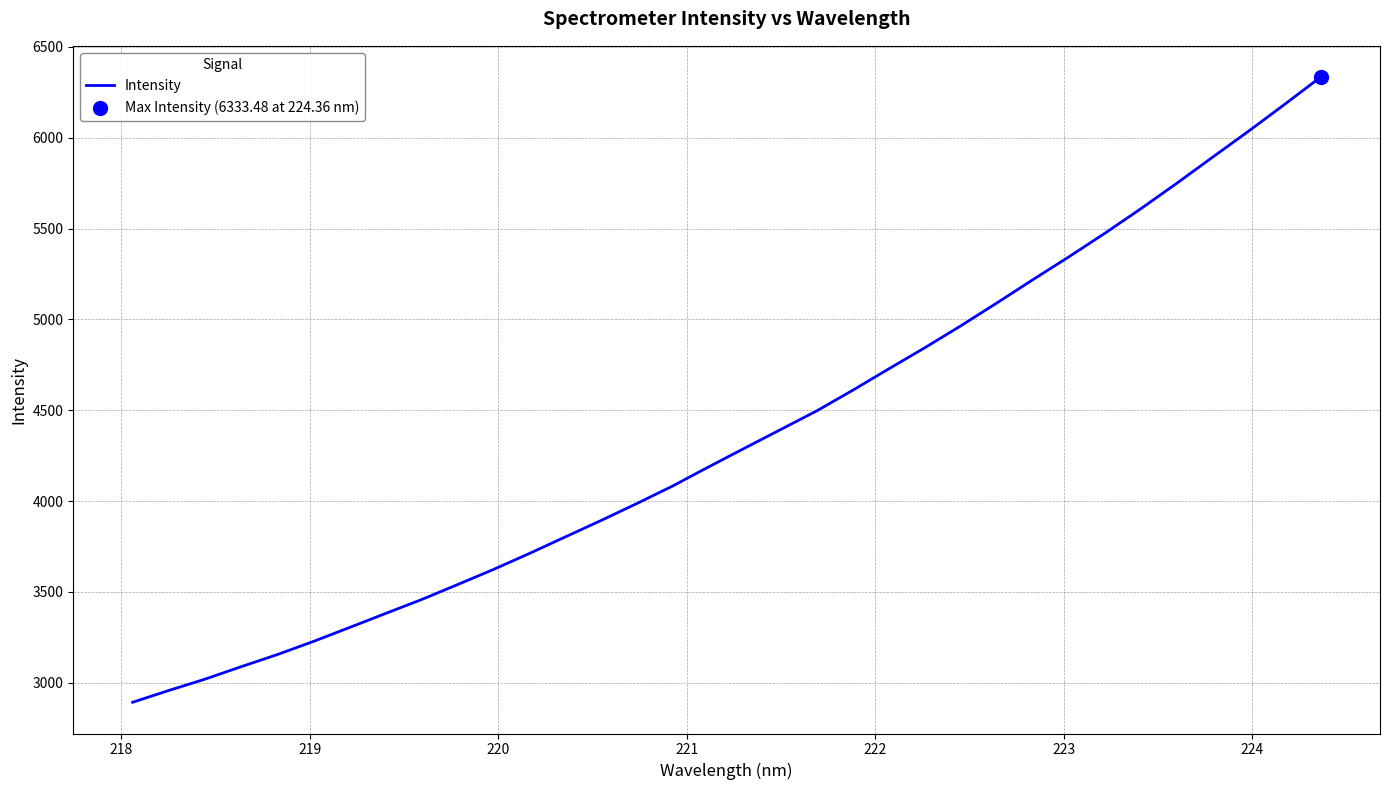

What is the greatest value displayed?

6333.5